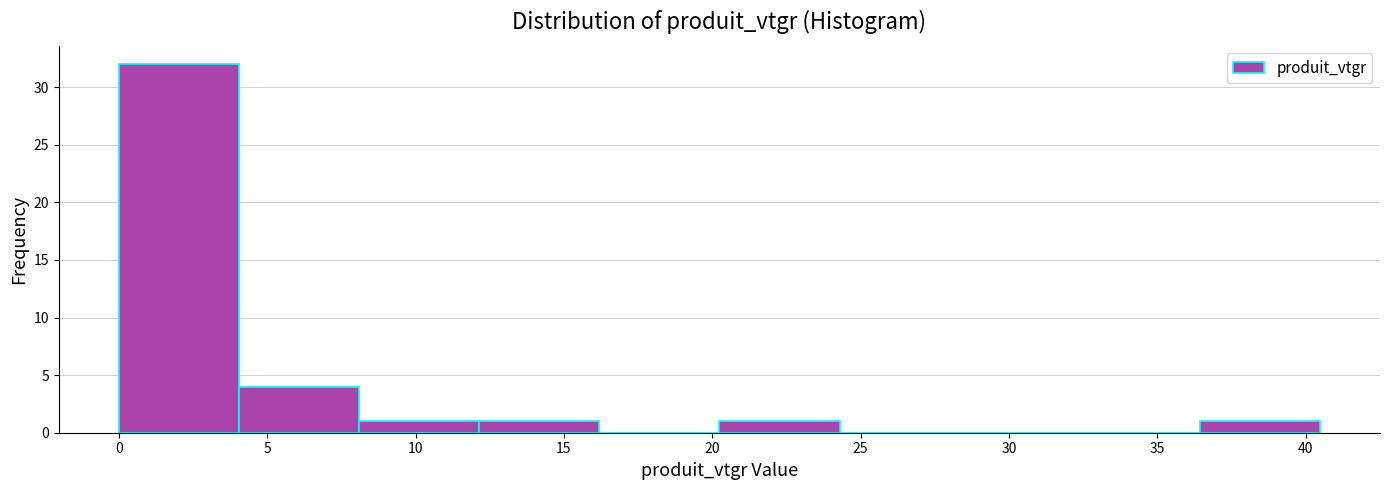

Reading left to right, list every bar in this chart as the range it spans on the x-axis followed by its height. Neither the bar edges nor the heights are printed on the chart, so give them approximately, as read against the axes.

0.0 to 4.0: 32
4.0 to 8.0: 4
8.0 to 12.0: 1
12.0 to 16.0: 1
16.0 to 20.0: 0
20.0 to 24.5: 1
24.5 to 28.5: 0
28.5 to 32.5: 0
32.5 to 36.5: 0
36.5 to 40.5: 1